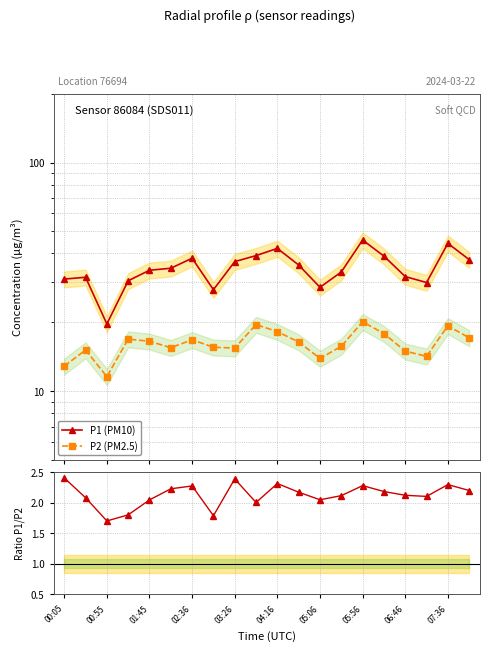

What is the average value of the P1 (PM10) series?

34.5